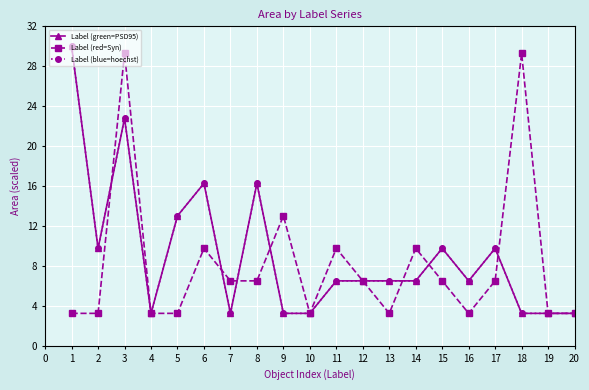

Does the chart display data point markers on the line(s)?

Yes